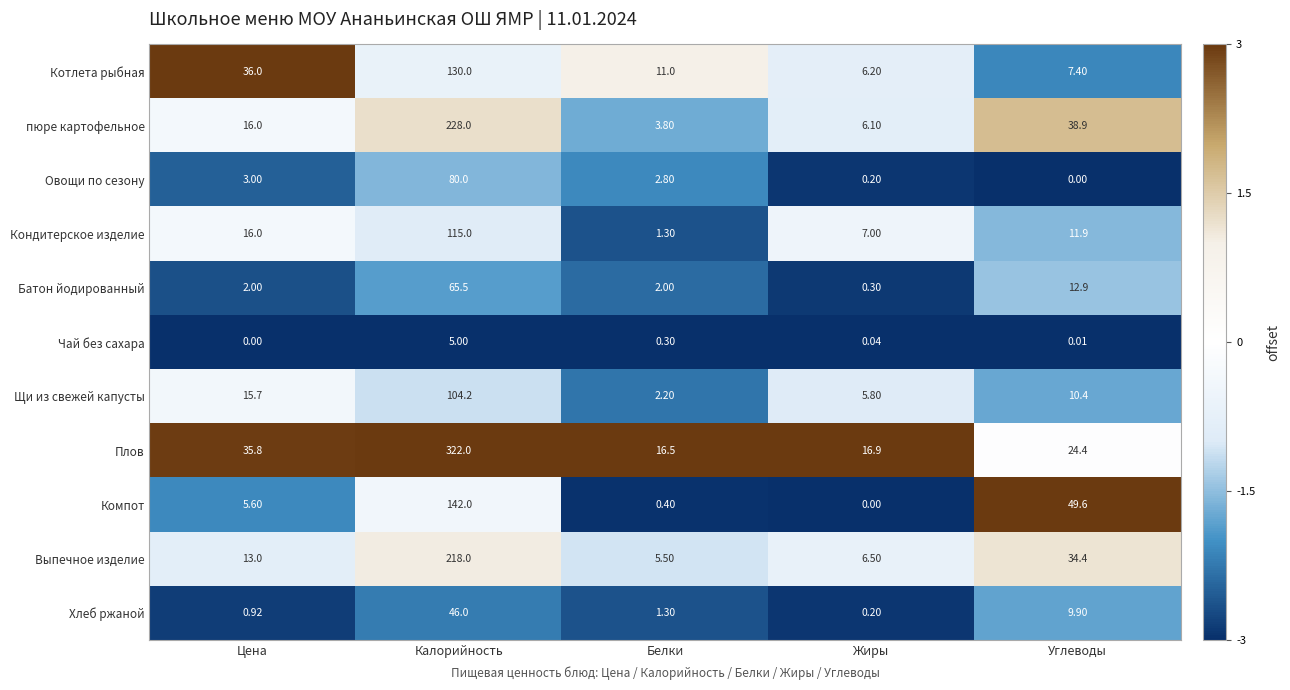

Where is пюре картофельное nearest to the value 115?

Углеводы